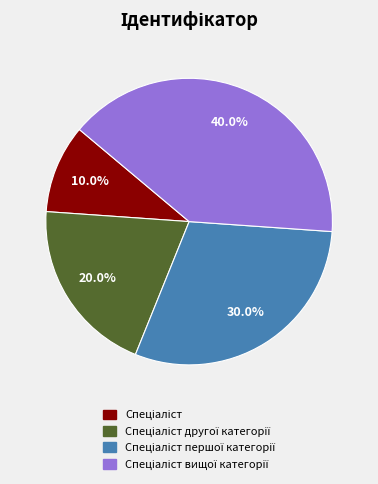

Is there any slice that represents more than half of the pie?

No